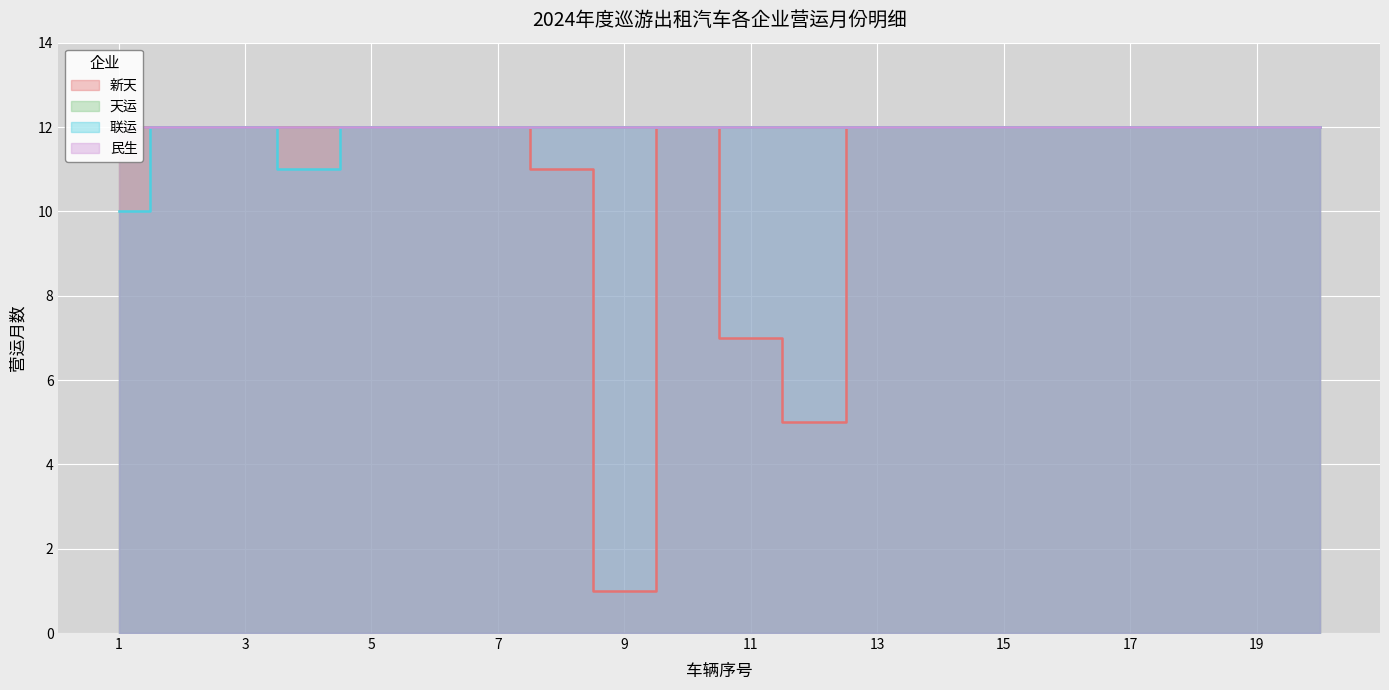

In 新天, how many points are higher than both neighbors (excluding endpoints)?

1